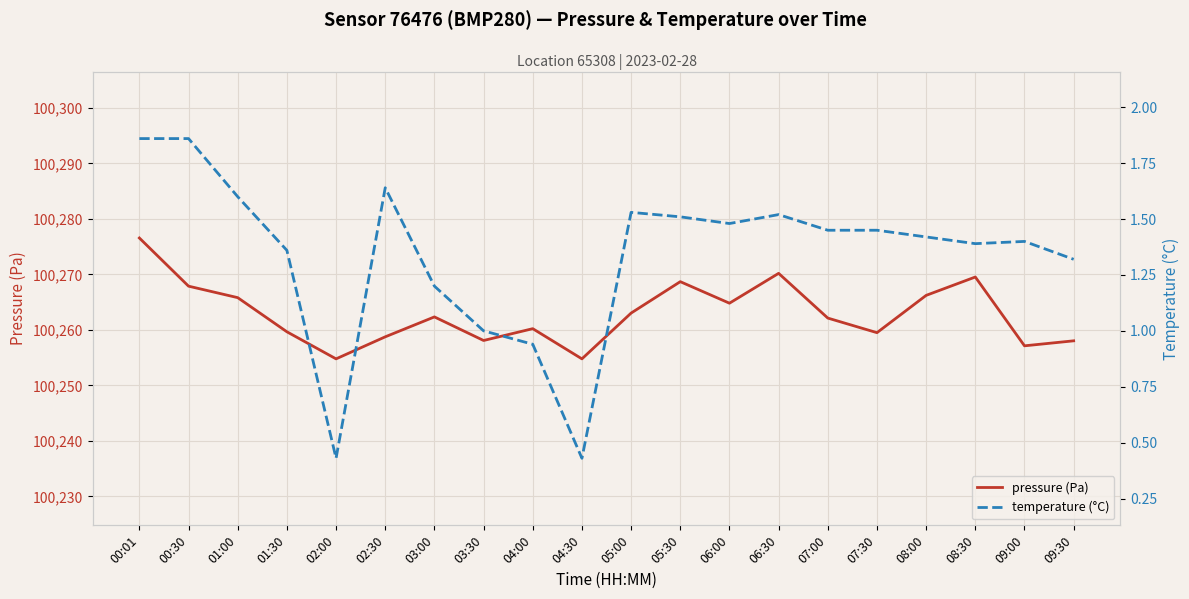

List the labels in order of temperature (°C) value, smallest first.

02:00, 04:30, 04:00, 03:30, 03:00, 09:30, 01:30, 08:30, 09:00, 08:00, 07:00, 07:30, 06:00, 05:30, 06:30, 05:00, 01:00, 02:30, 00:01, 00:30